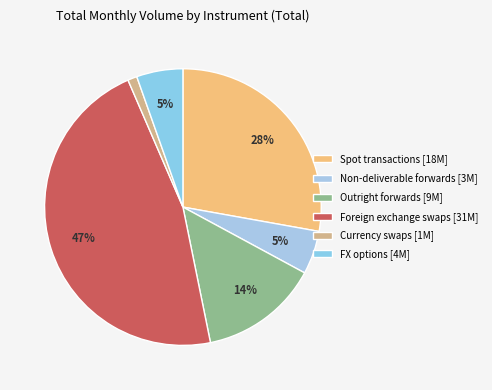

What is the change in value from Foreign exchange swaps to Currency swaps?

-29822301